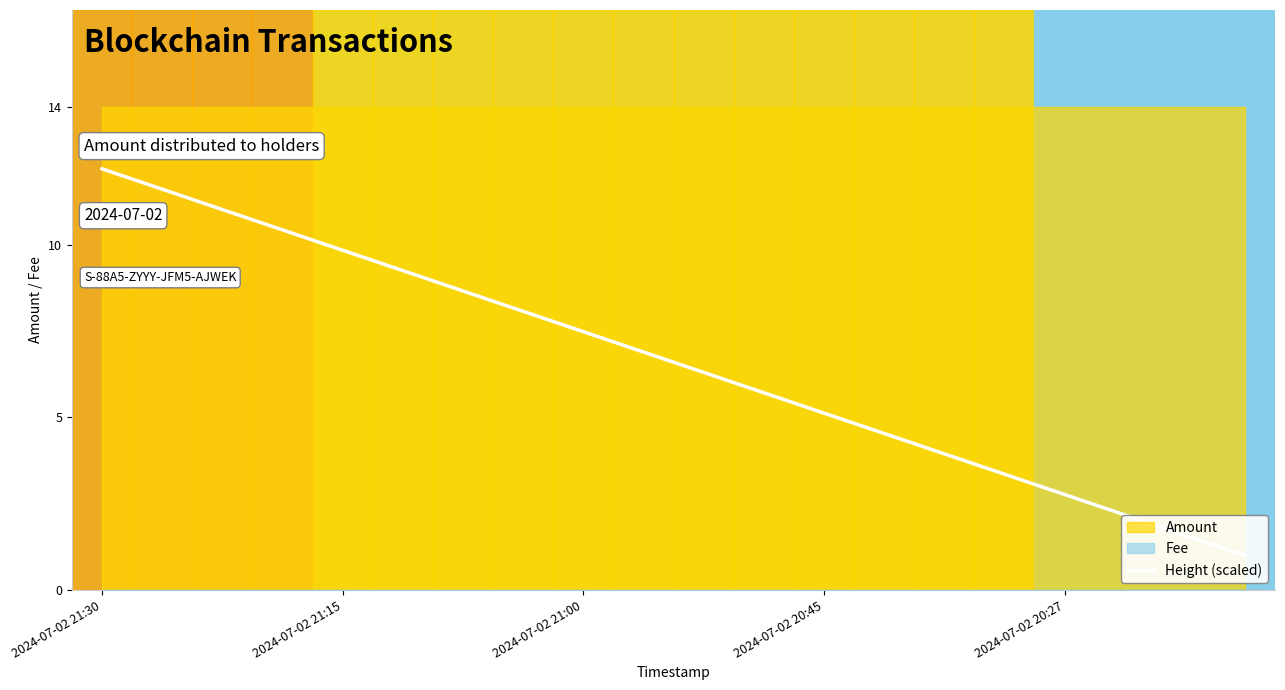

What is the approximate value at 15?

3.4